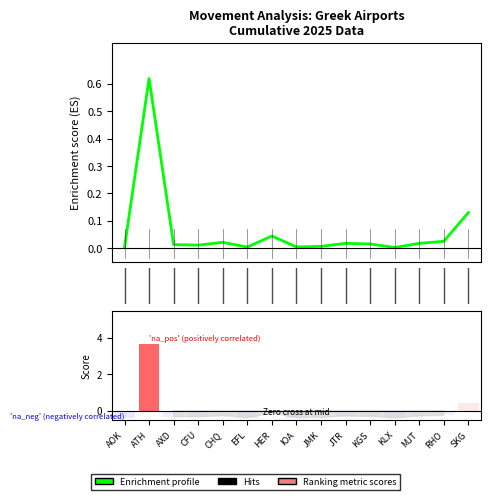

List the series in order of their overall mean, lowest first.

Ranking metric scores, Enrichment profile